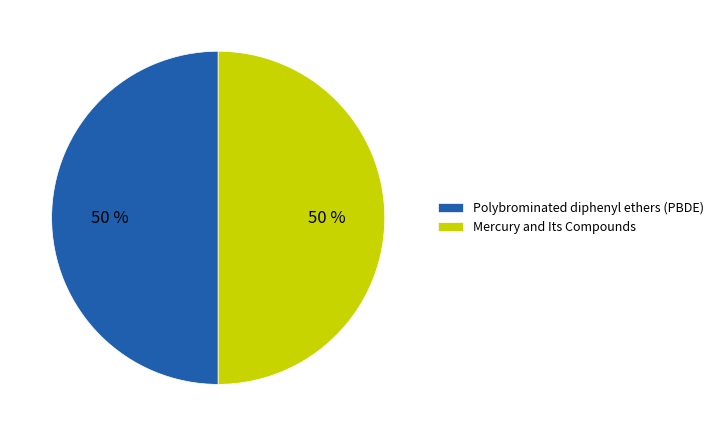

To the nearest percent, what portion does Polybrominated diphenyl ethers (PBDE) represent?

50%